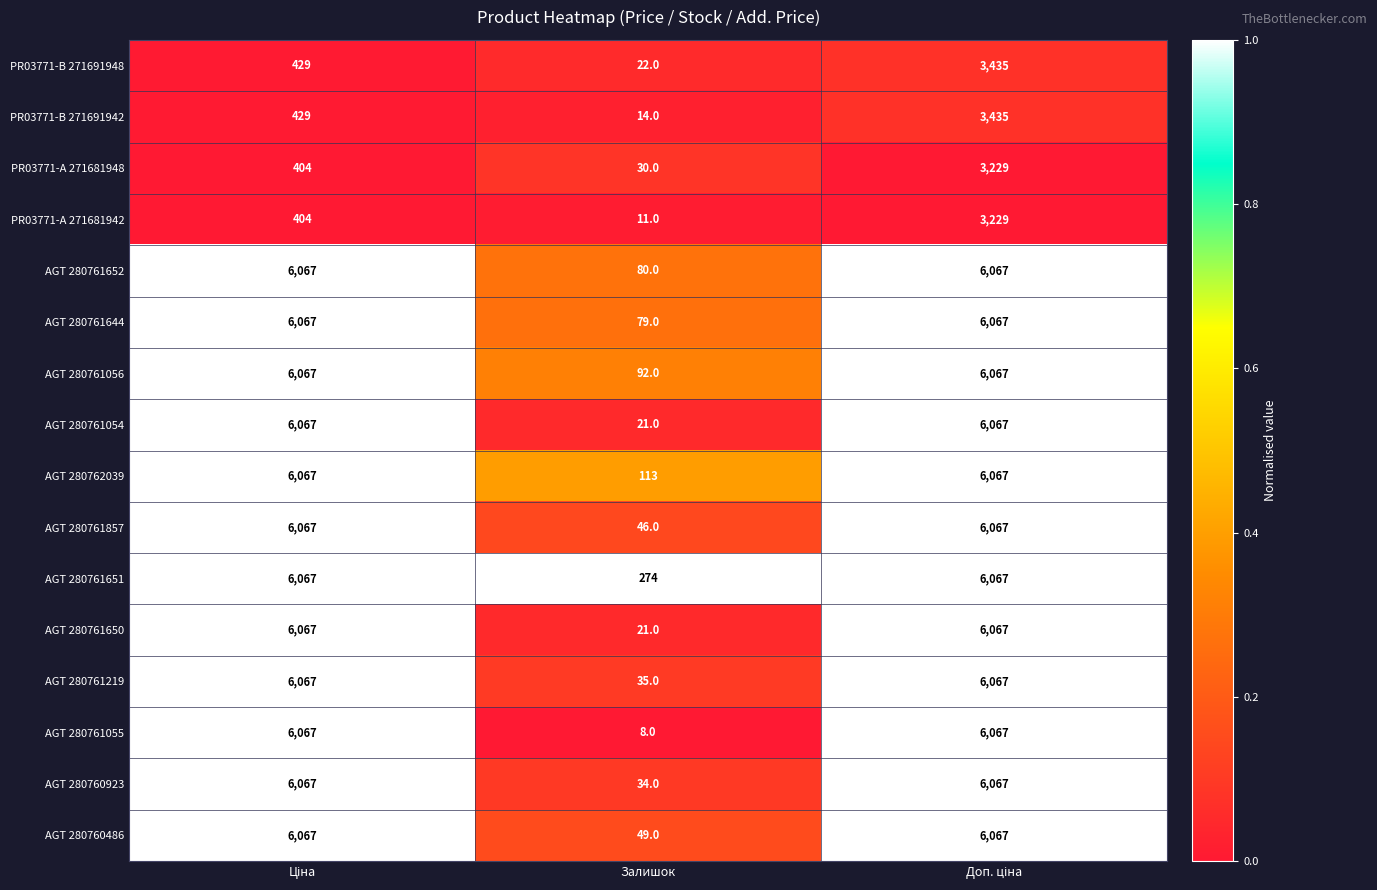

Which series has the largest total across all categories?

AGT 280761651